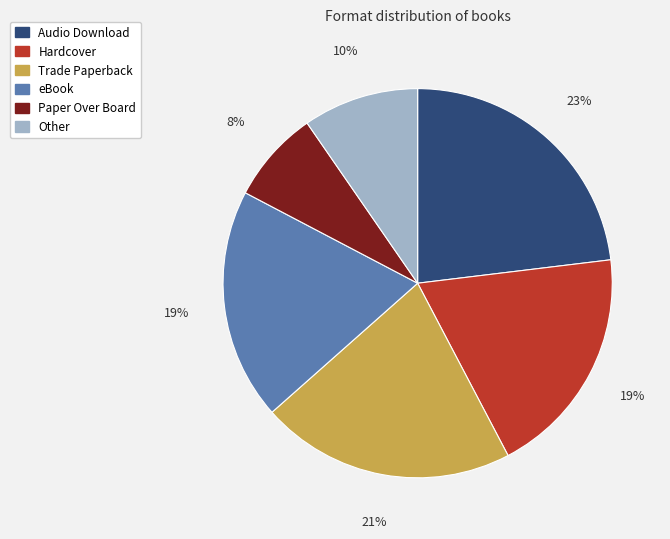

Is the sum of Trade Paperback and Hardcover greater than half?

No